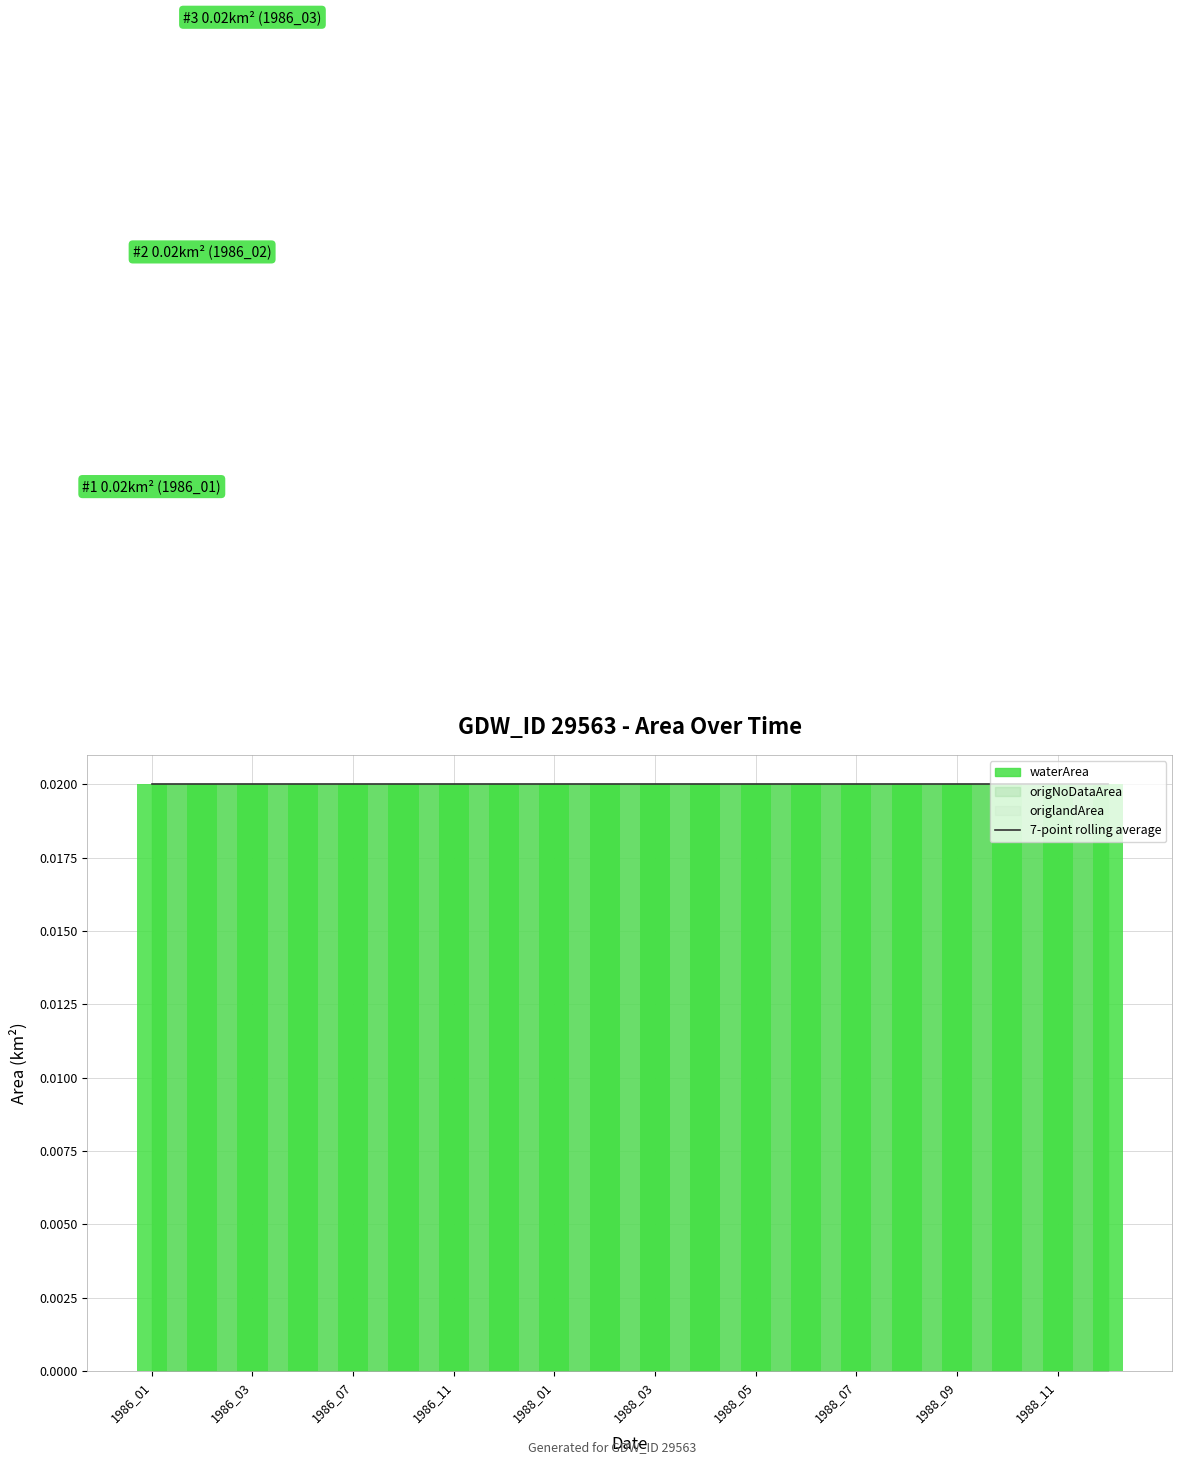

Which series has the widest spread of values?

waterArea